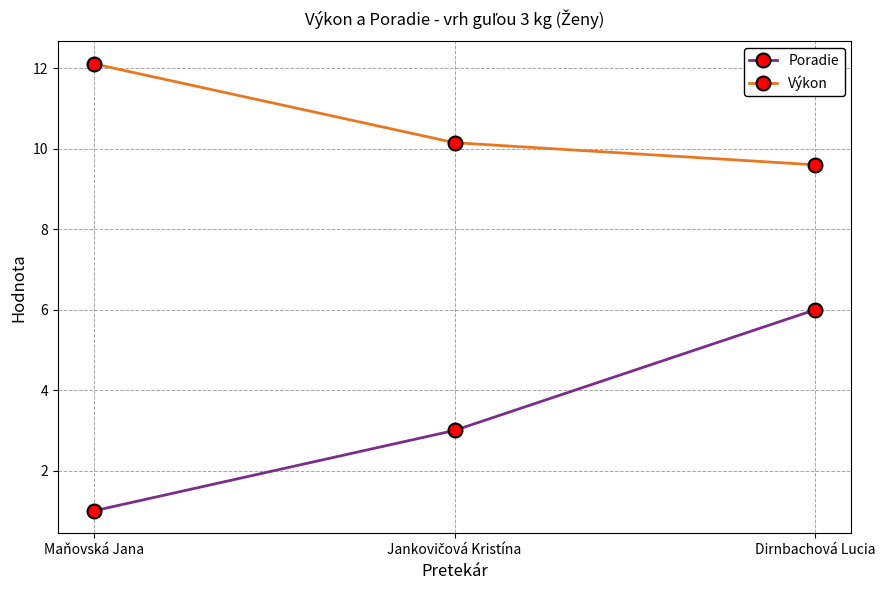

True or false: Výkon has a value of 12.1 at Maňovská Jana.

True